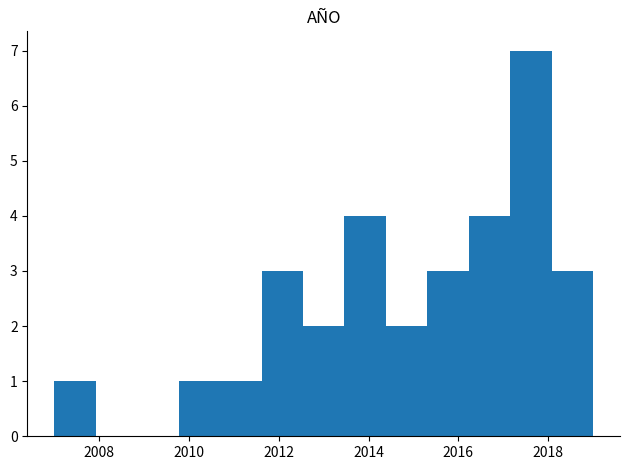

Reading left to right, list every bar in this chart as the range it spans on the x-axis followed by its height. Neither the bar edges nor the heights are printed on the chart, so give them approximately, as read against the axes.

2007.0 to 2008.0: 1
2008.0 to 2008.8: 0
2008.8 to 2009.8: 0
2009.8 to 2010.6: 1
2010.6 to 2011.6: 1
2011.6 to 2012.6: 3
2012.6 to 2013.4: 2
2013.4 to 2014.4: 4
2014.4 to 2015.4: 2
2015.4 to 2016.2: 3
2016.2 to 2017.2: 4
2017.2 to 2018.0: 7
2018.0 to 2019.0: 3